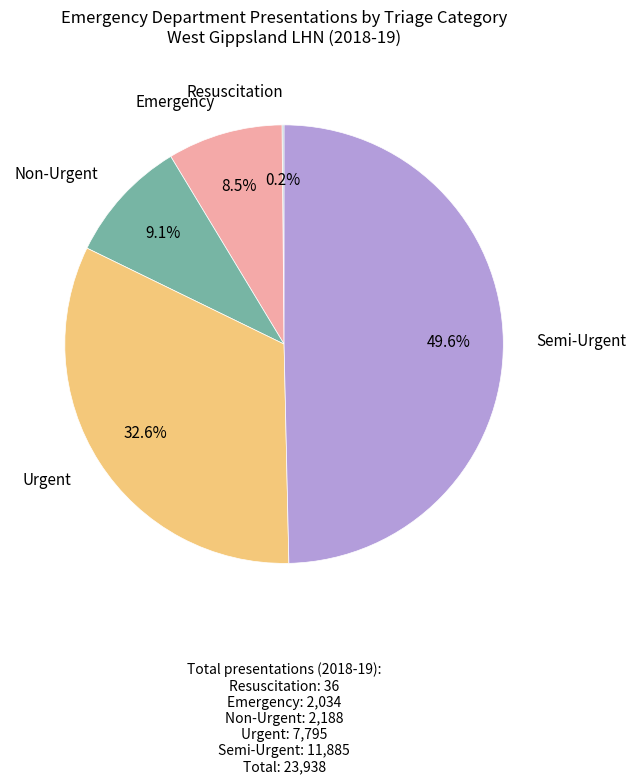

What percentage is NOT represented by Non-Urgent?

90.9%